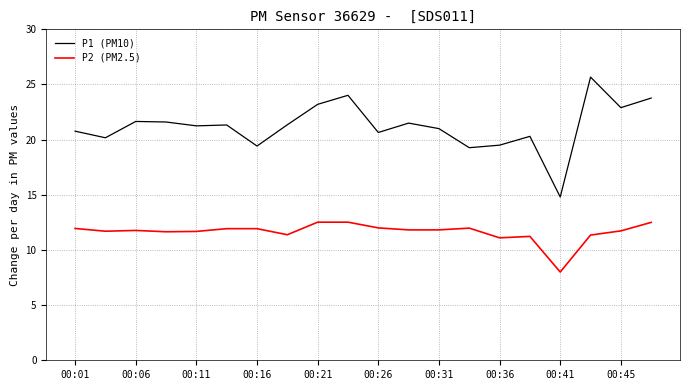

Rank the series by their average value, from lowest to highest.

P2 (PM2.5), P1 (PM10)